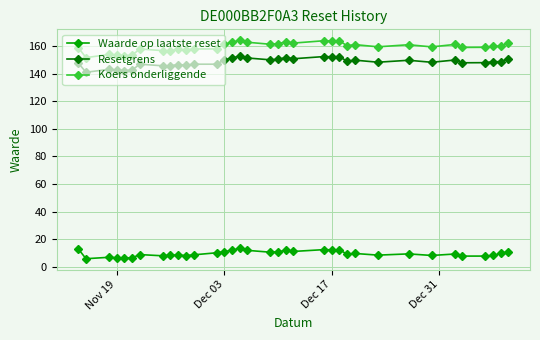

True or false: Koers onderliggende and Waarde op laatste reset cross at least once.

False